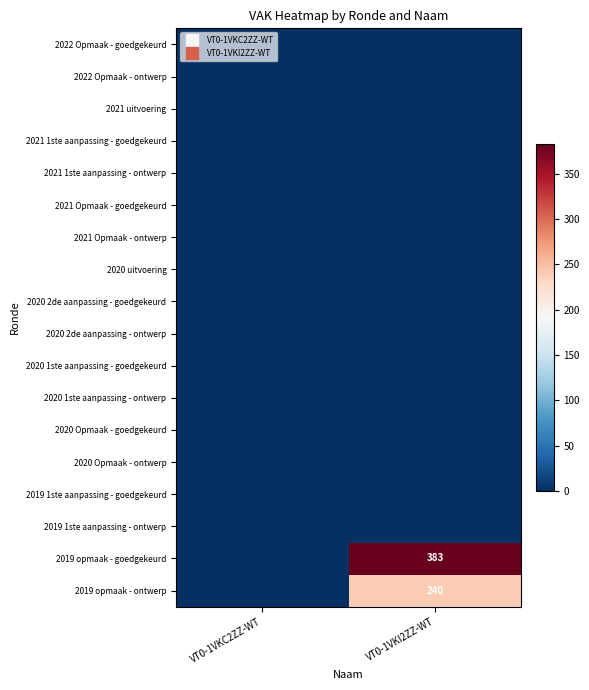

How many data points does each series have?

2